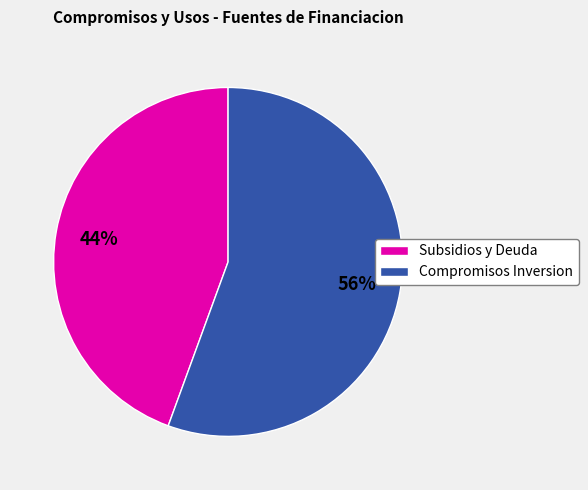

Does any single category account for the majority?

Yes